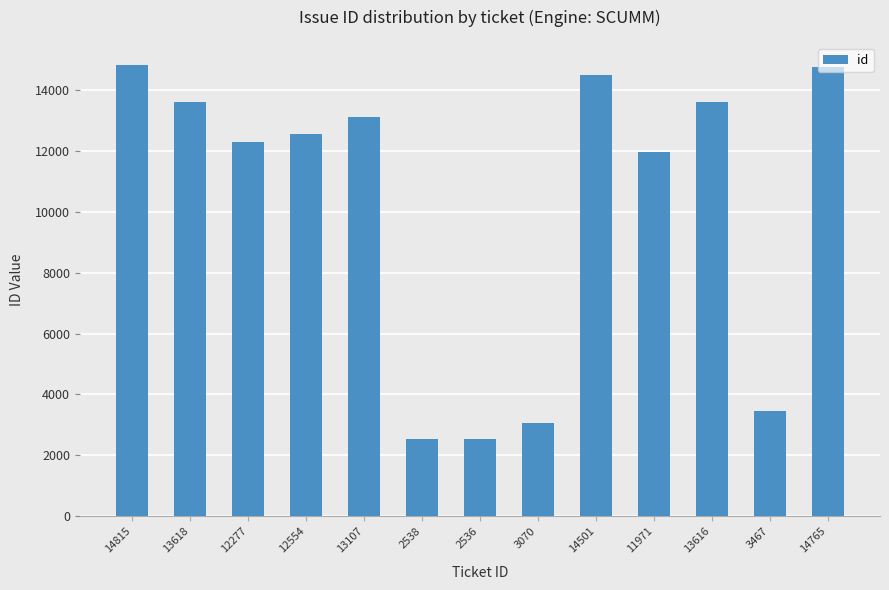

How many bars are there in total?

13